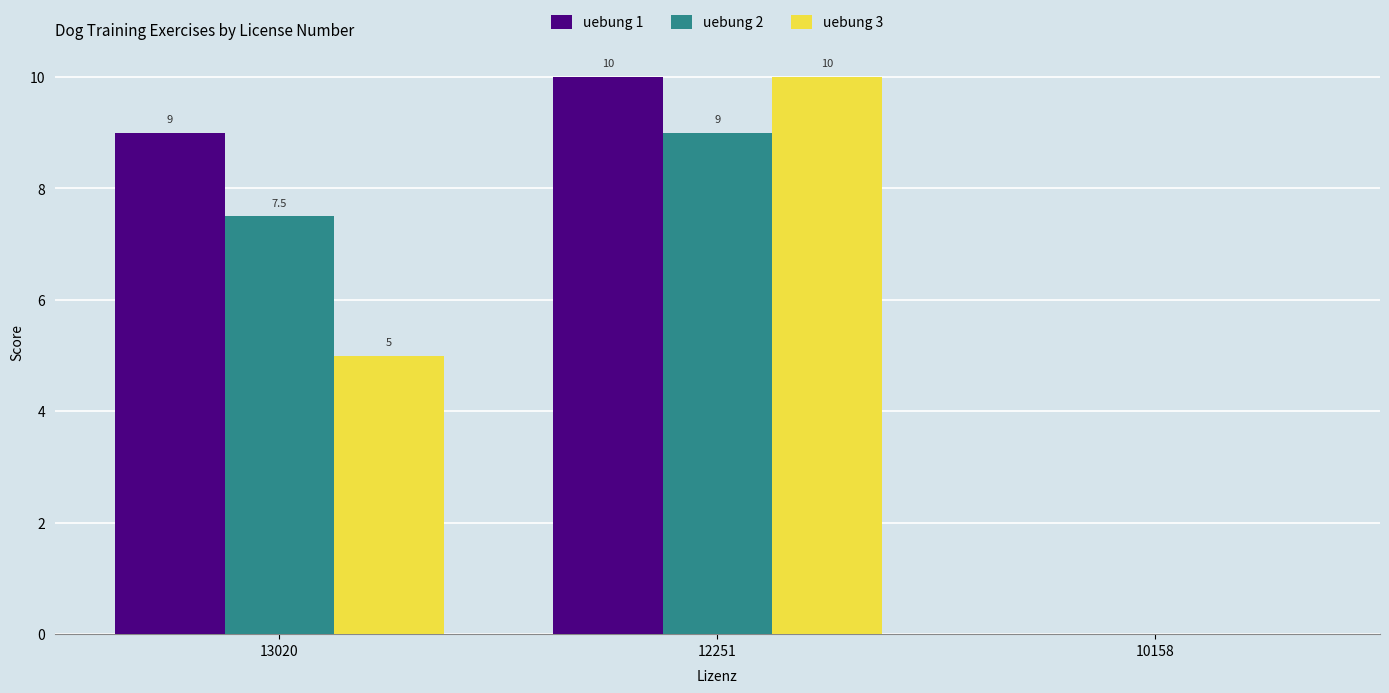

What is the spread (max minus min) of values at 12251?

1.0